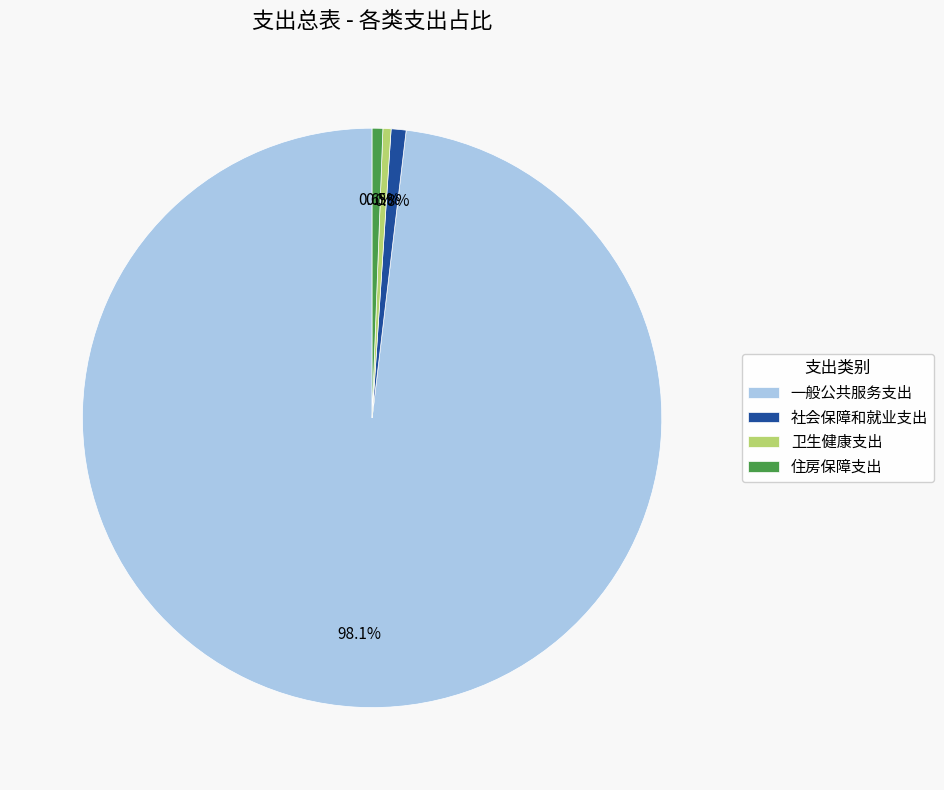

How many slices are in this pie chart?

4